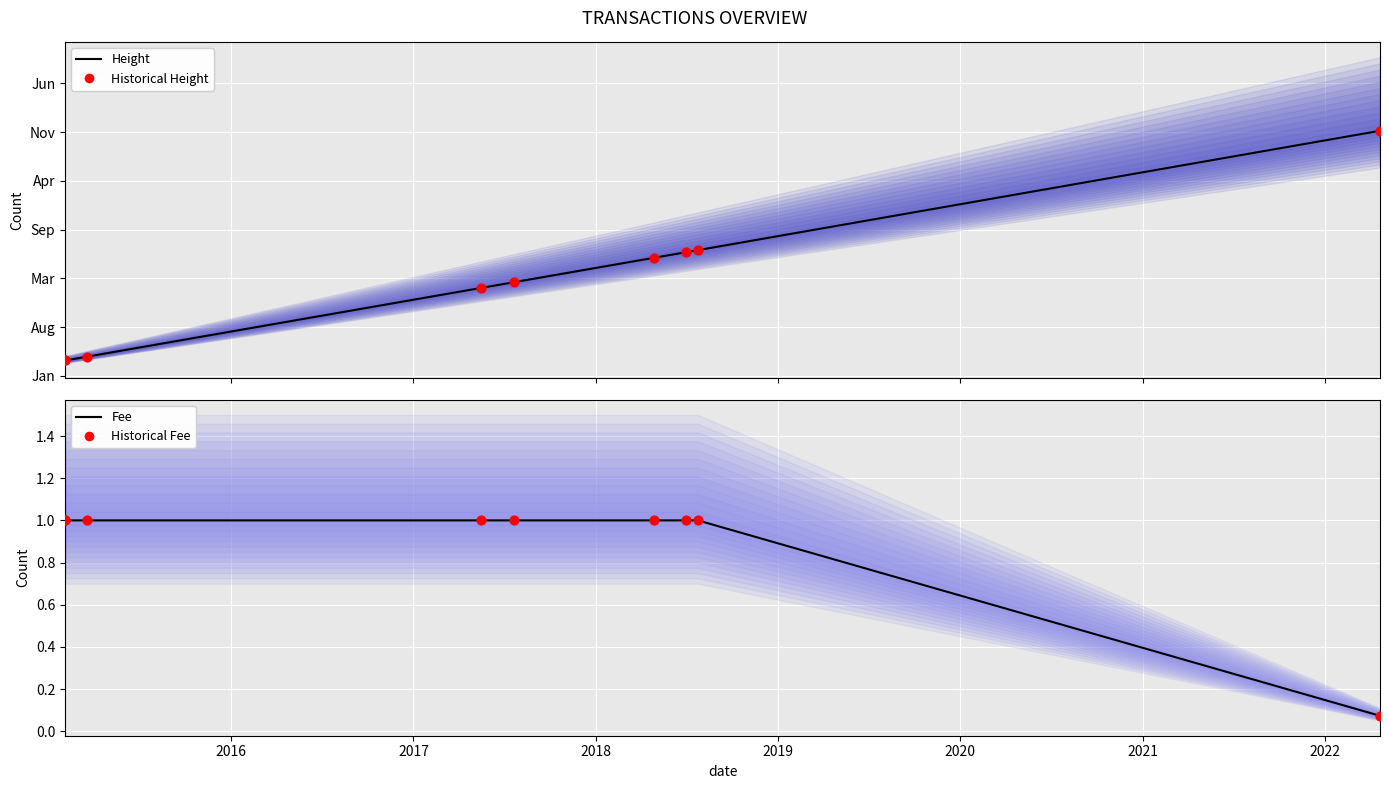

Which series has the largest total across all categories?

Height